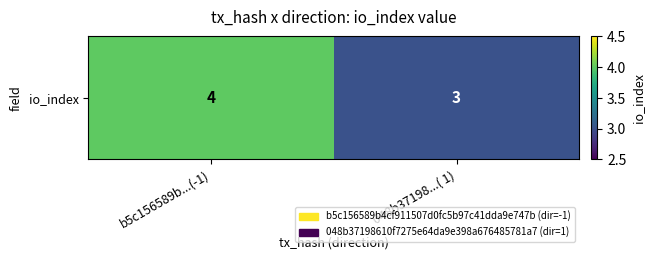

What is the change in value from b5c156589b...(-1) to 048b37198...( 1)?

-1